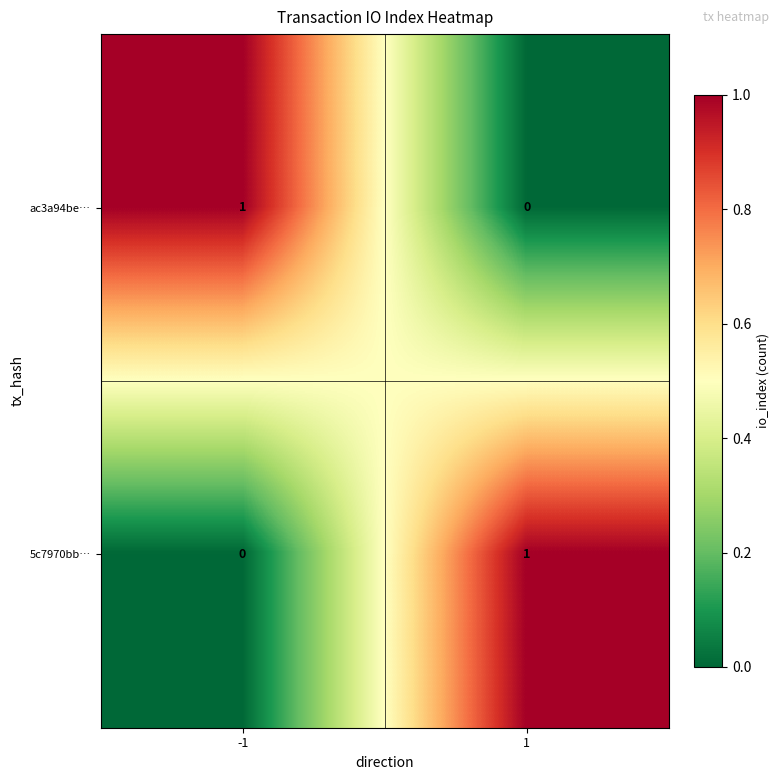

How many categories are shown in the chart?

2